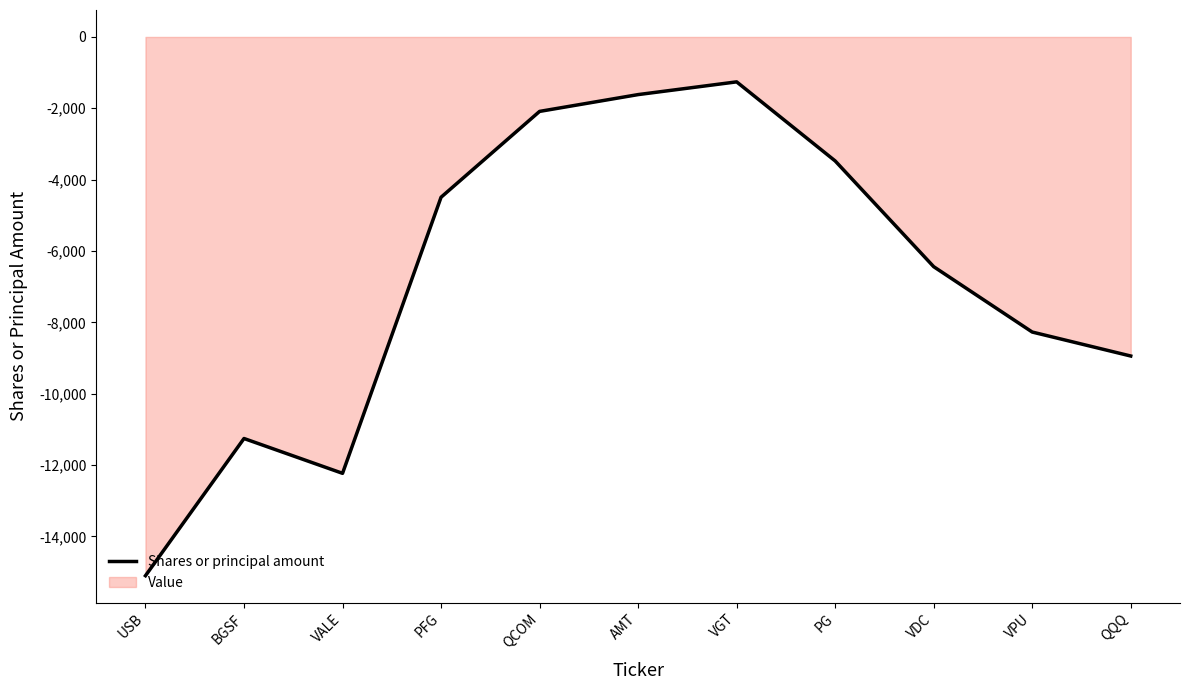

Does the chart have visible grid lines?

No